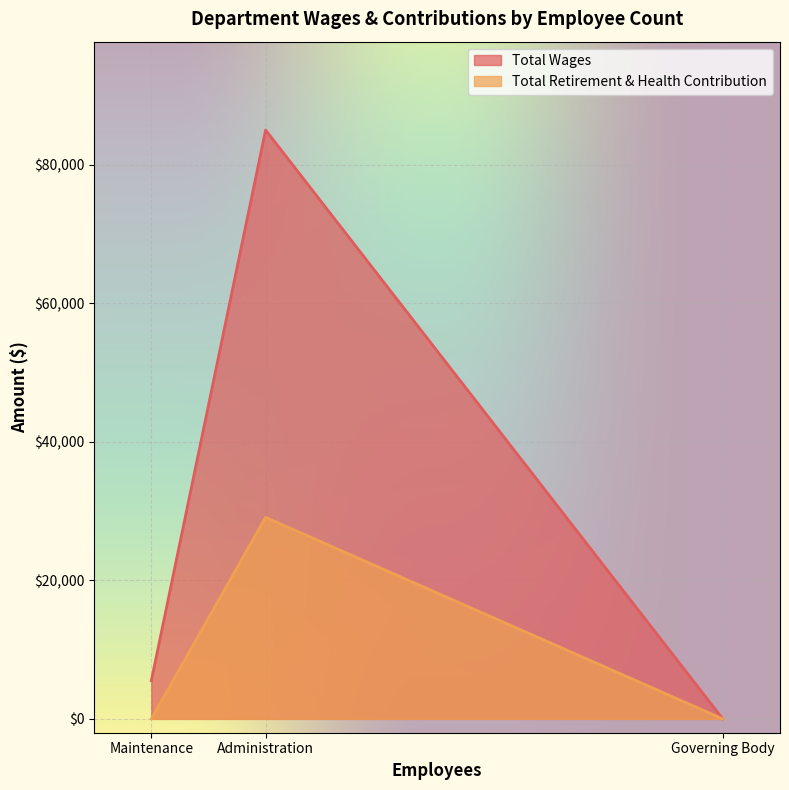

Is the value of Total Wages at Administration greater than the value of Total Retirement & Health Contribution at Administration?

Yes